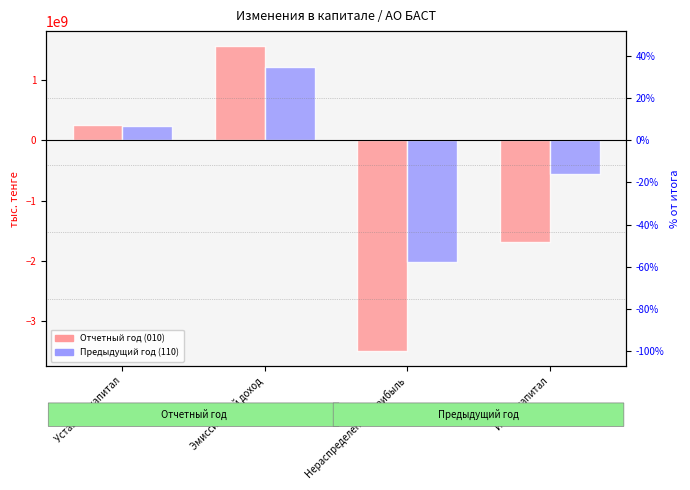

Is the value of Предыдущий год (110) at Уставный капитал greater than the value of Отчетный год (010) at Нераспределенная прибыль?

Yes